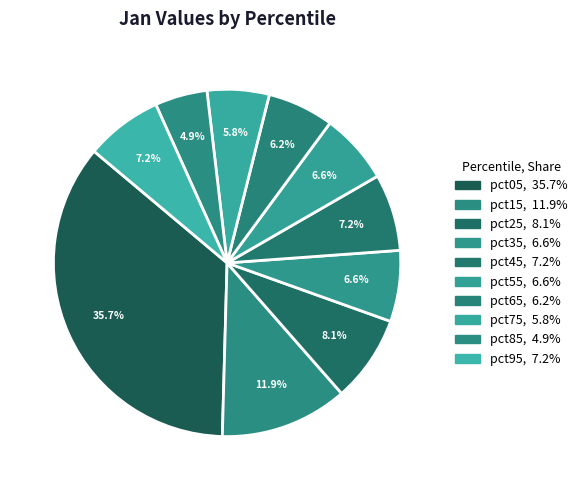

Which has a higher value, pct45 or pct75?

pct45